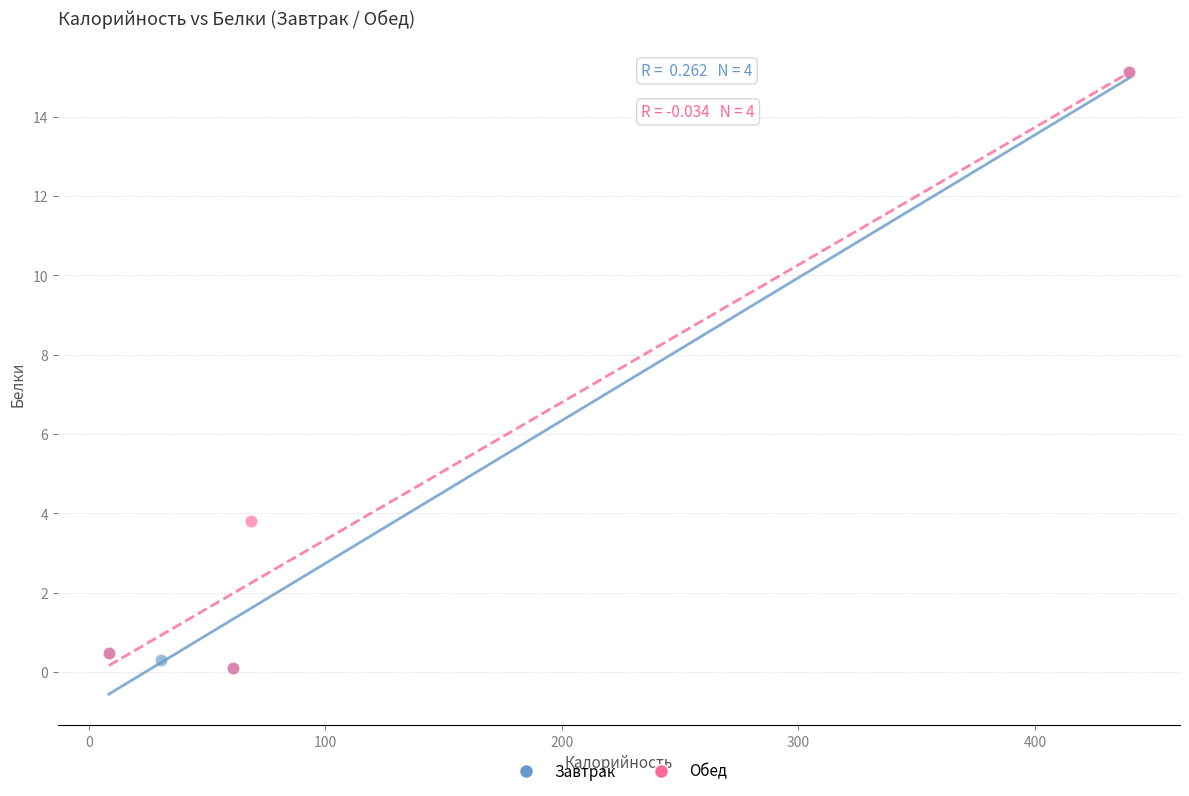

What are all the series names shown in the legend?

Завтрак, Обед